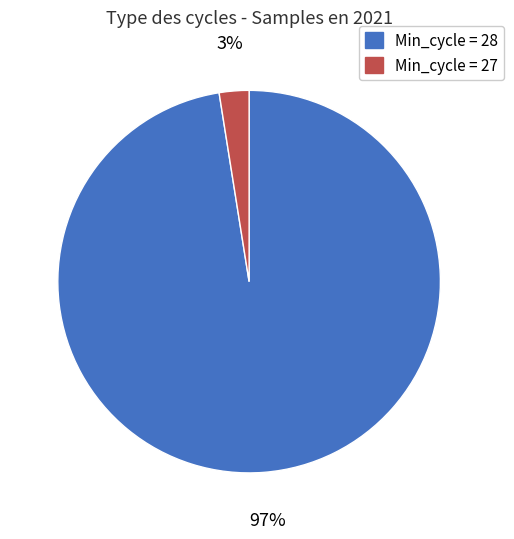

Does any single category account for the majority?

Yes